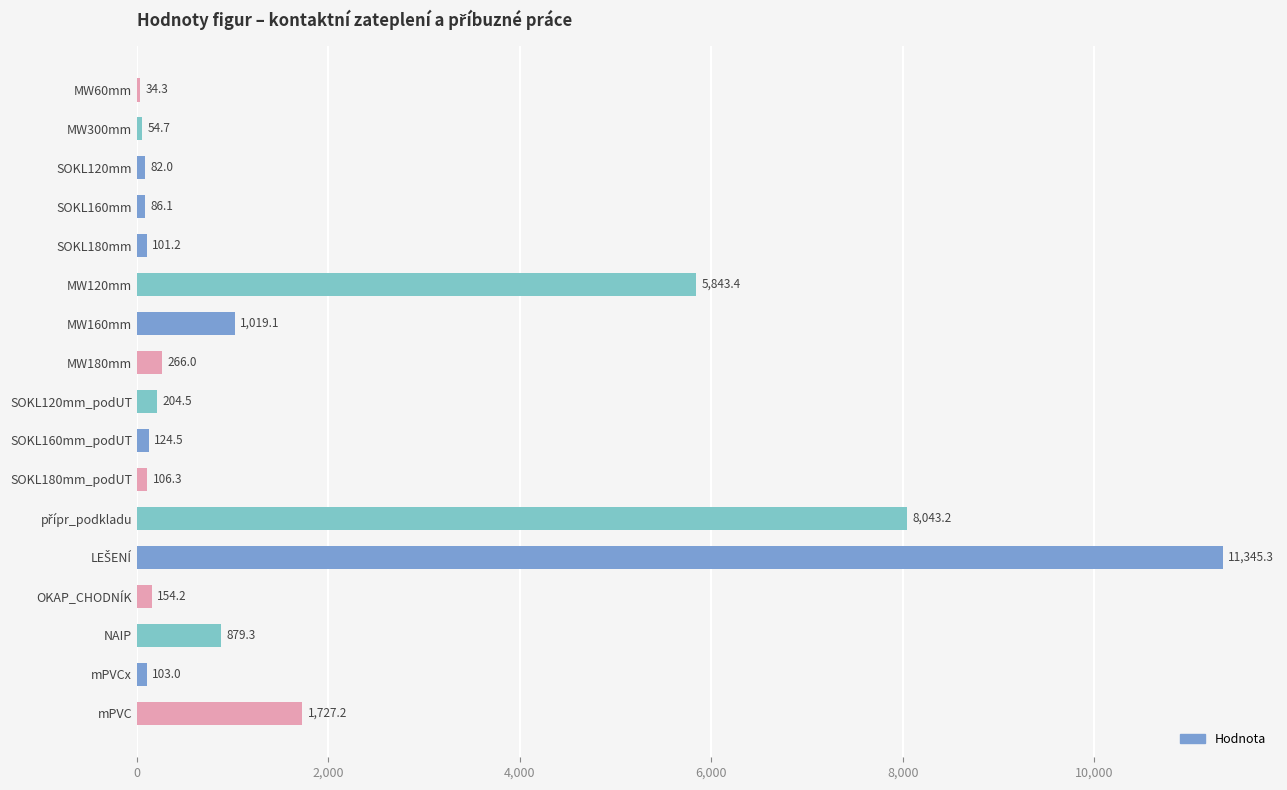

Where is the data nearest to the value 5689?

MW120mm